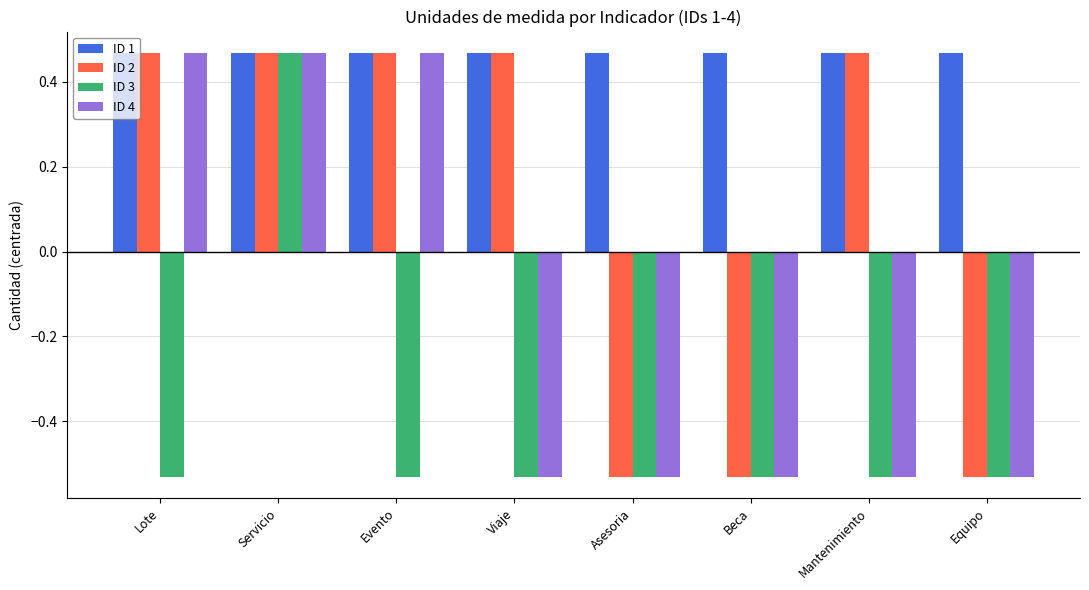

How many groups of bars are there?

8